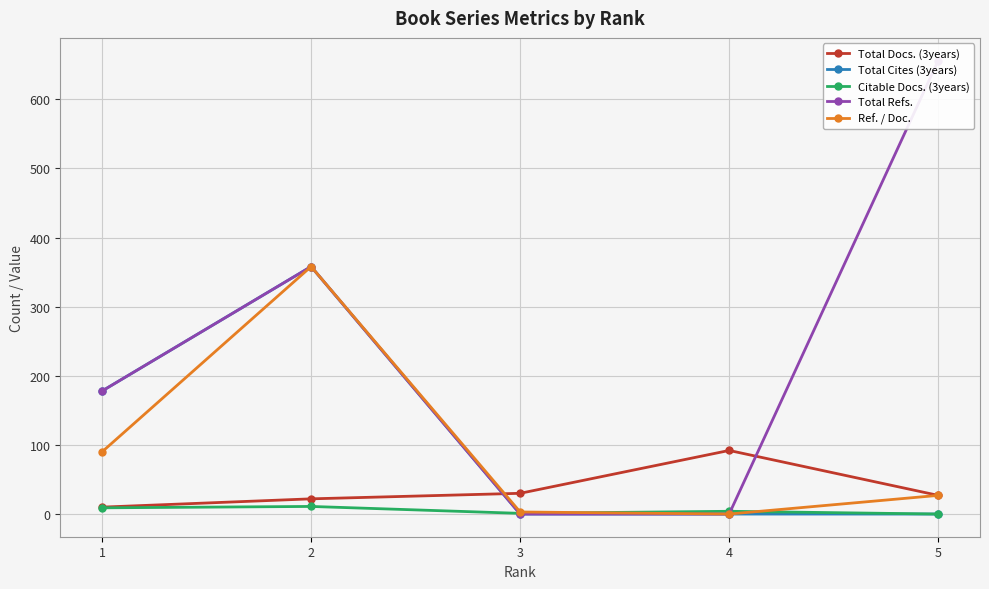

What is the value of the Citable Docs. (3years) point at the 3rd from the left?

1